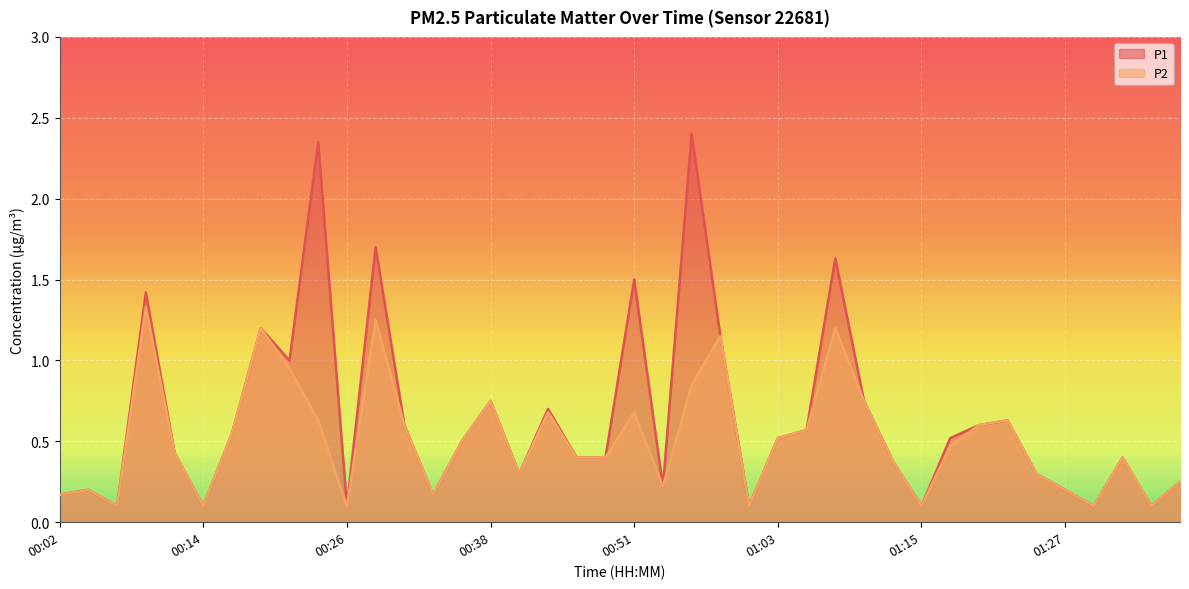

What are all the series names shown in the legend?

P1, P2